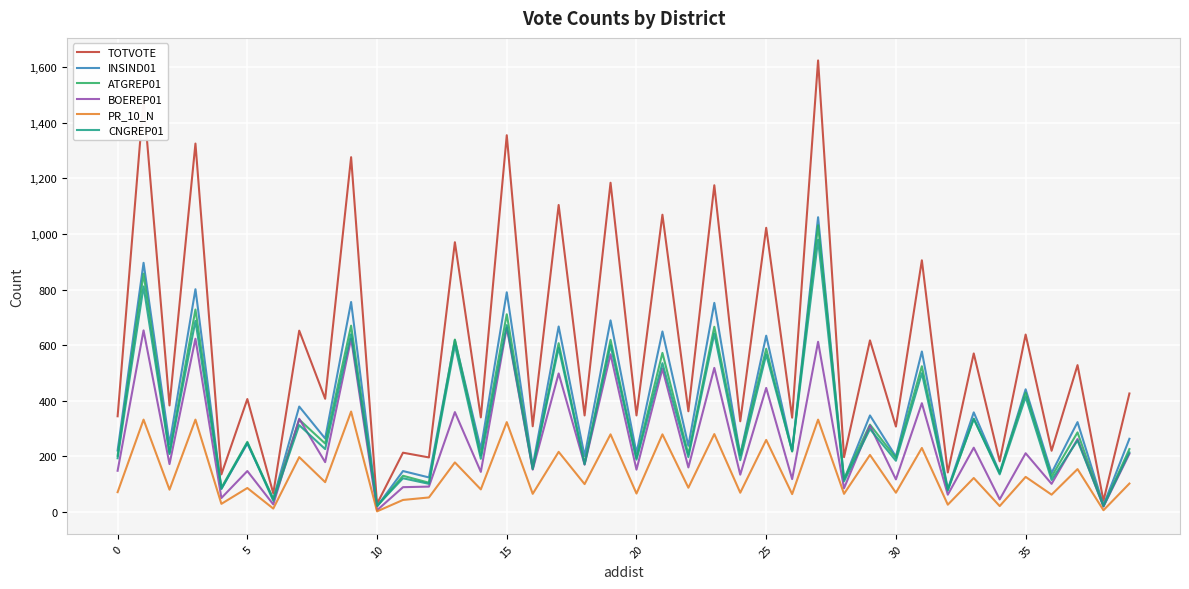

True or false: INSIND01 and PR_10_N intersect in this chart.

False